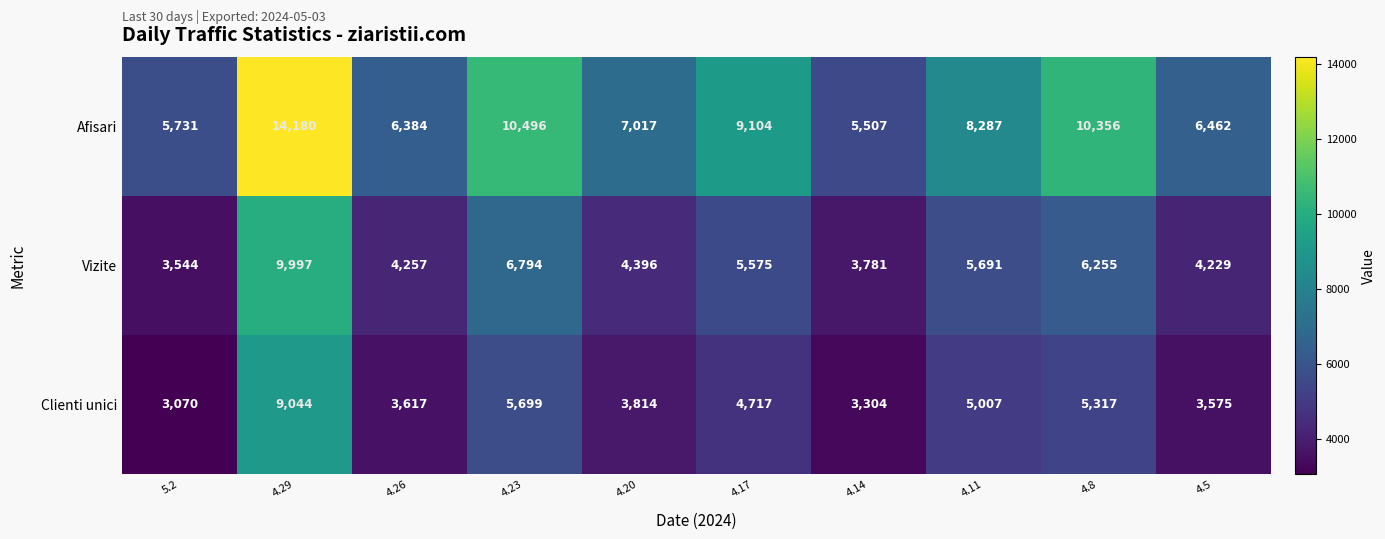

At how many categories does at least one series exceed 8398?

4